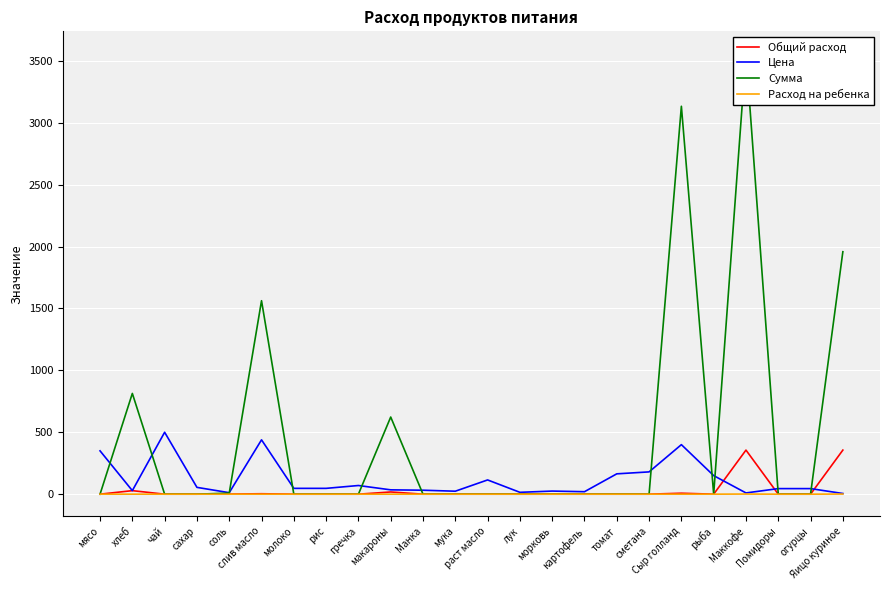

Which series has the largest total across all categories?

Сумма